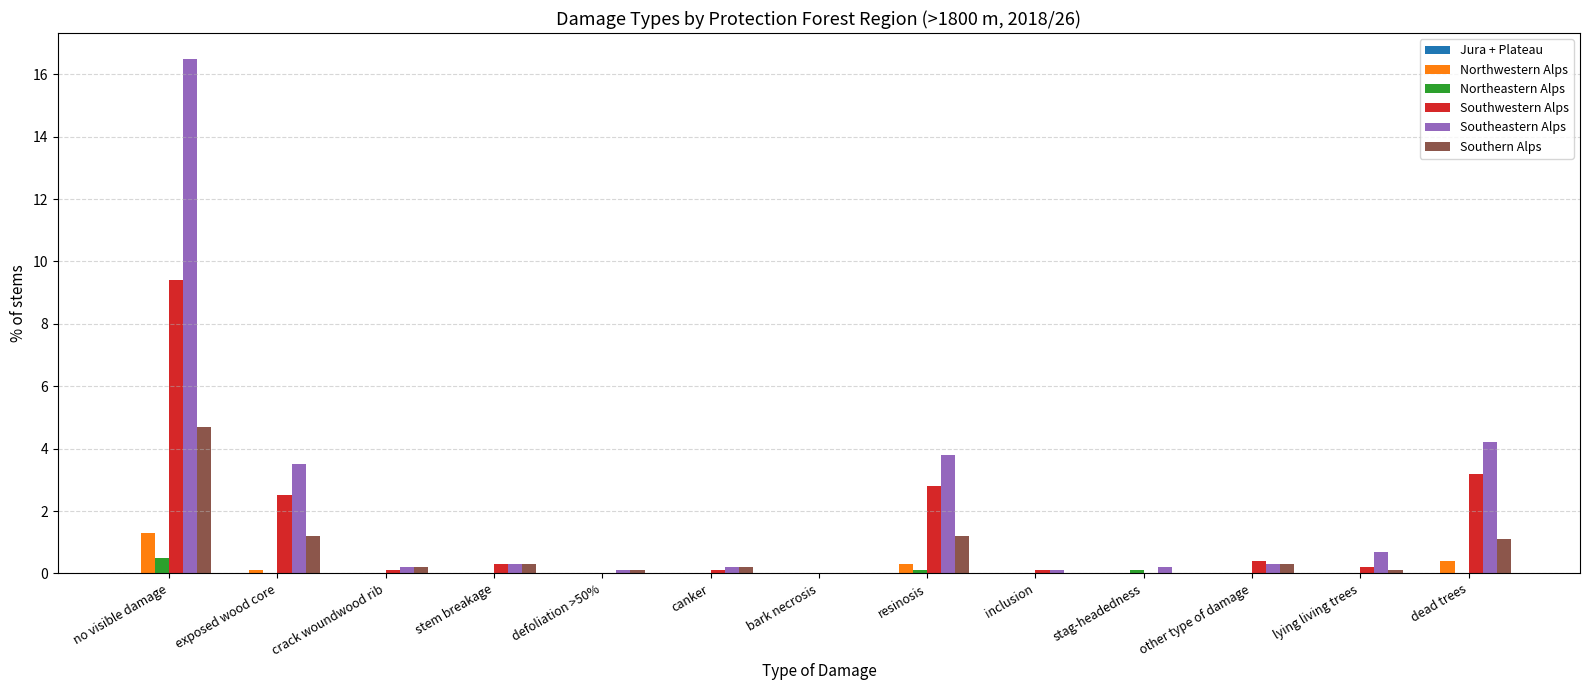

Which category has the highest value in the Northeastern Alps series?

no visible damage